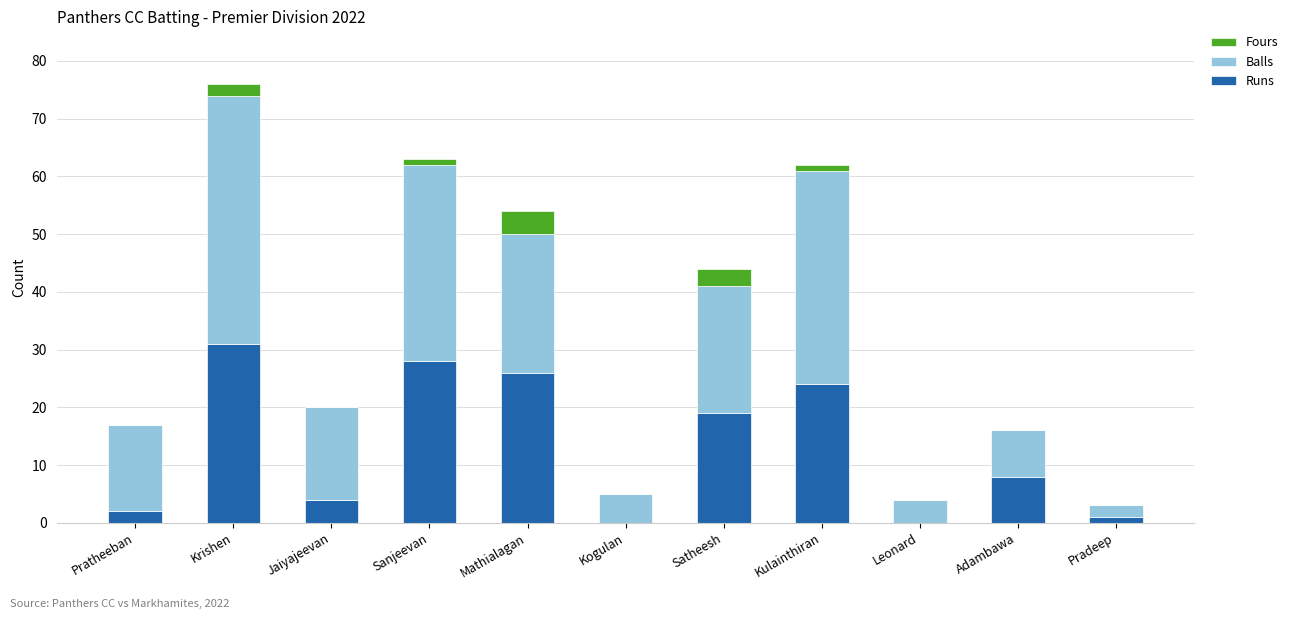

What is the maximum value for Runs?

31